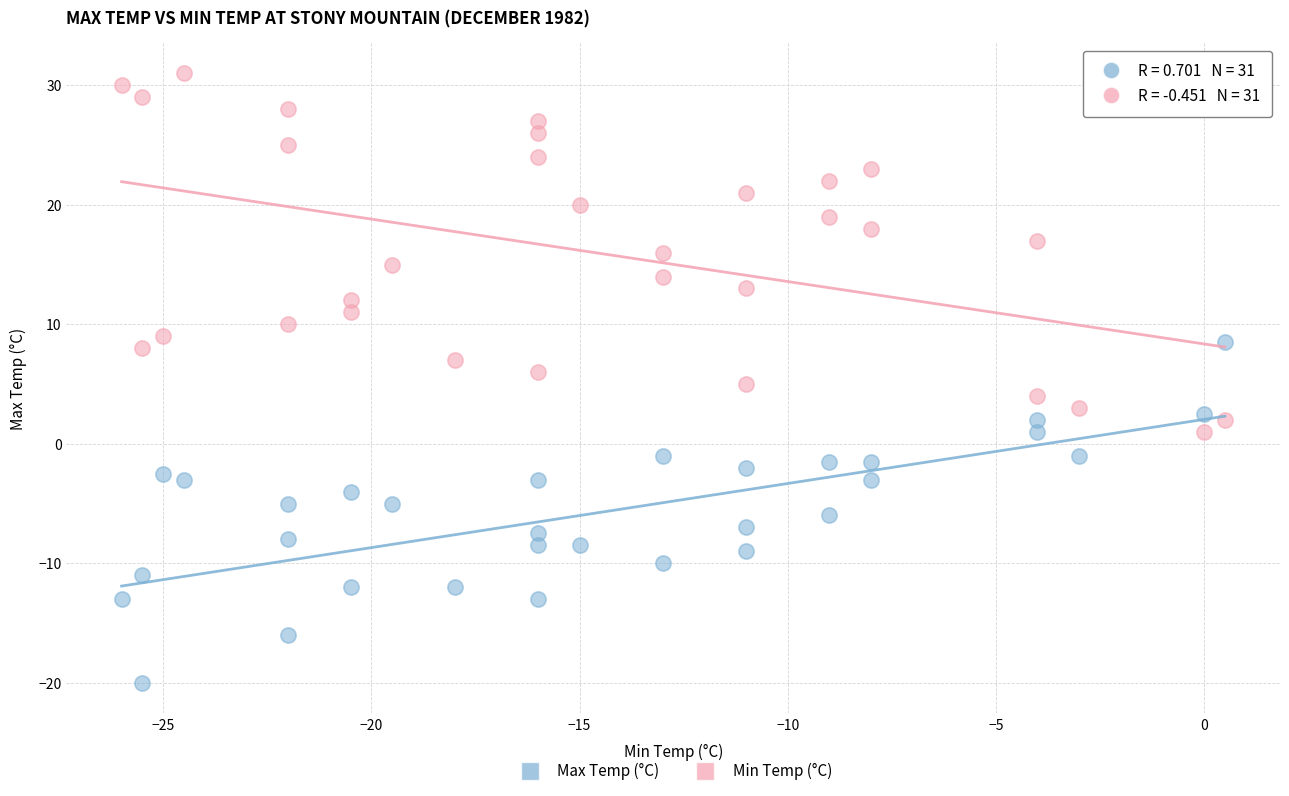

Which series reaches the maximum Y coordinate?

Min Temp (°C)